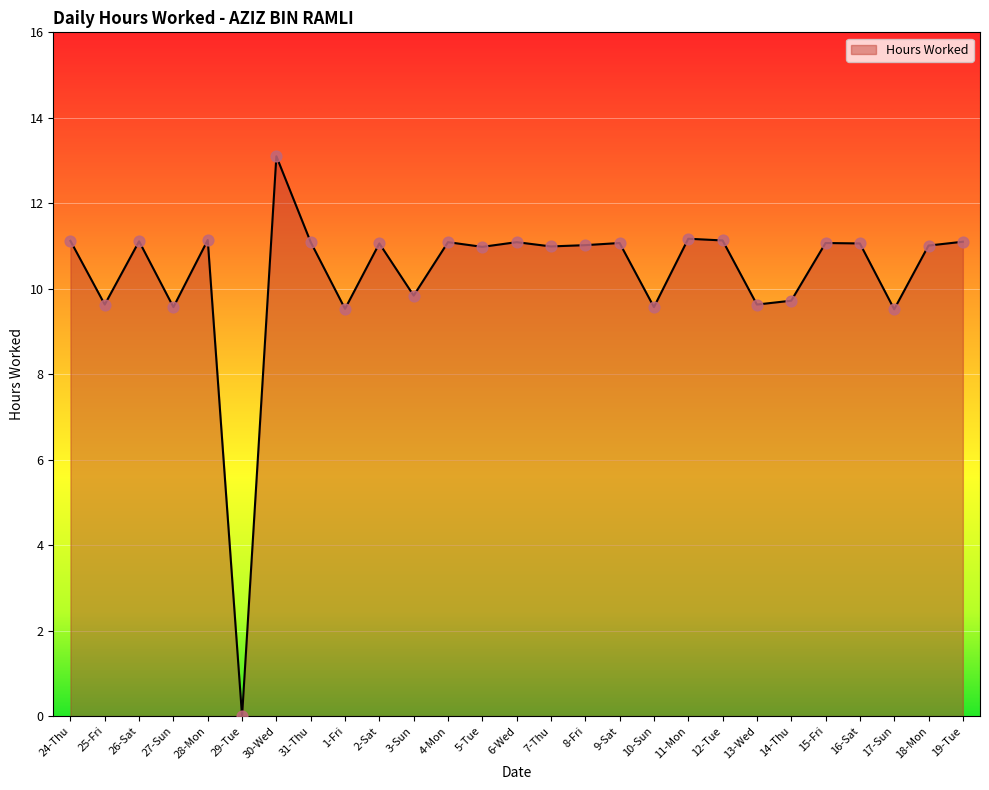

What is the ratio of the value at 14-Thu to the value at 17-Sun?

1.0